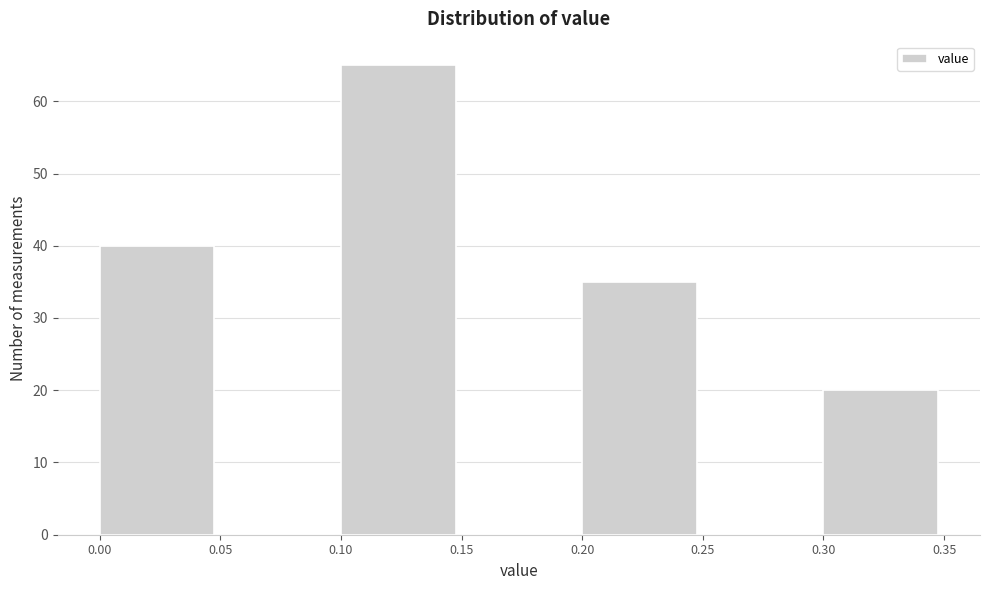

What is the height of the bar covering 0.10 to 0.15 on the x-axis? The values are not printed on the chart, so give them approximately, as read against the axis.

65